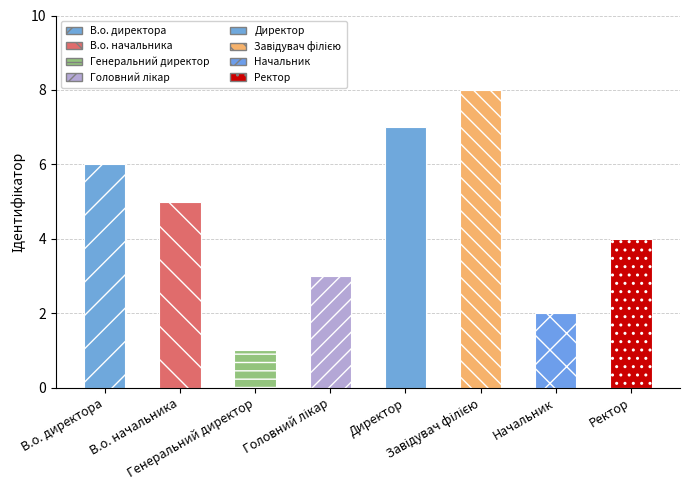

At which label is the value closest to 4?

Ректор